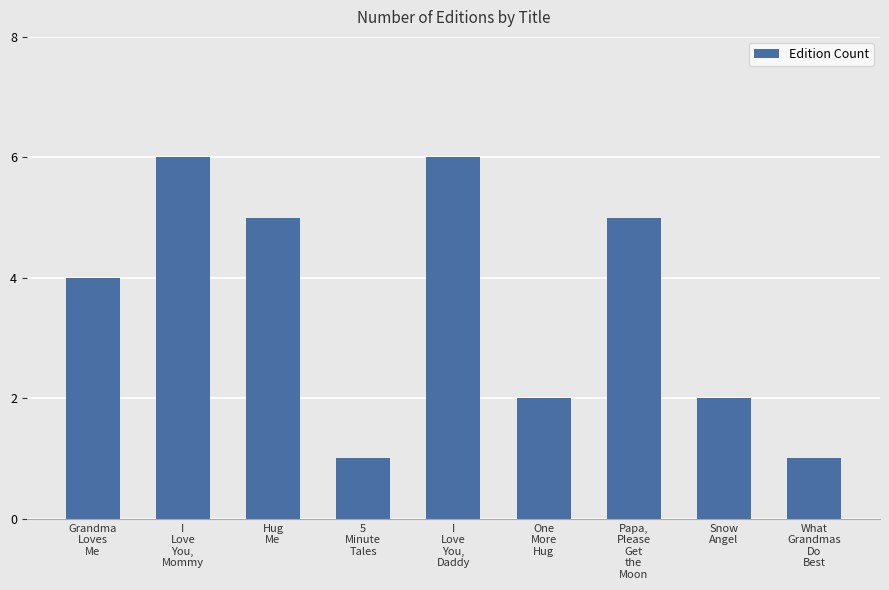

What is the difference between the maximum and minimum values?

5